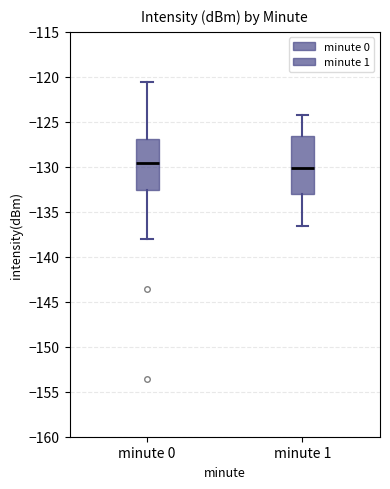

Which box is the tallest, from its lower edge to its upper edge?

minute 1